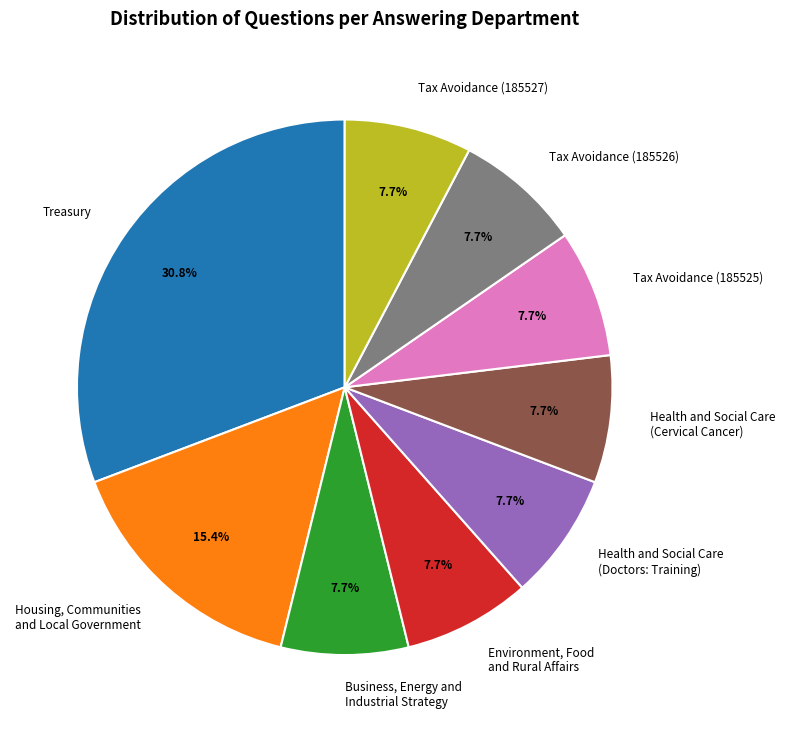

How many segments does this pie chart have?

9